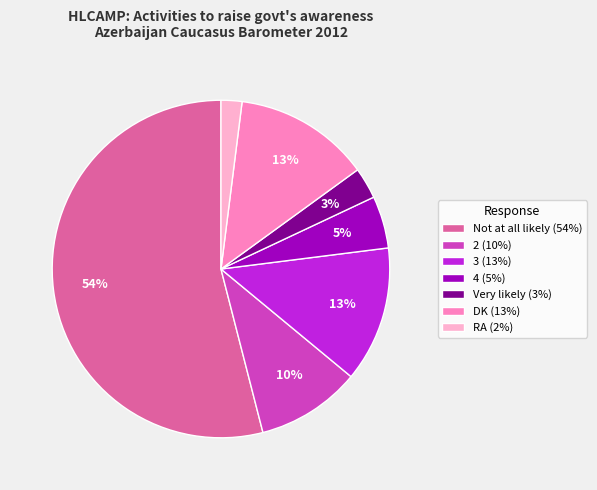

To the nearest percent, what is the difference between the largest and smallest slice percentages?

52%